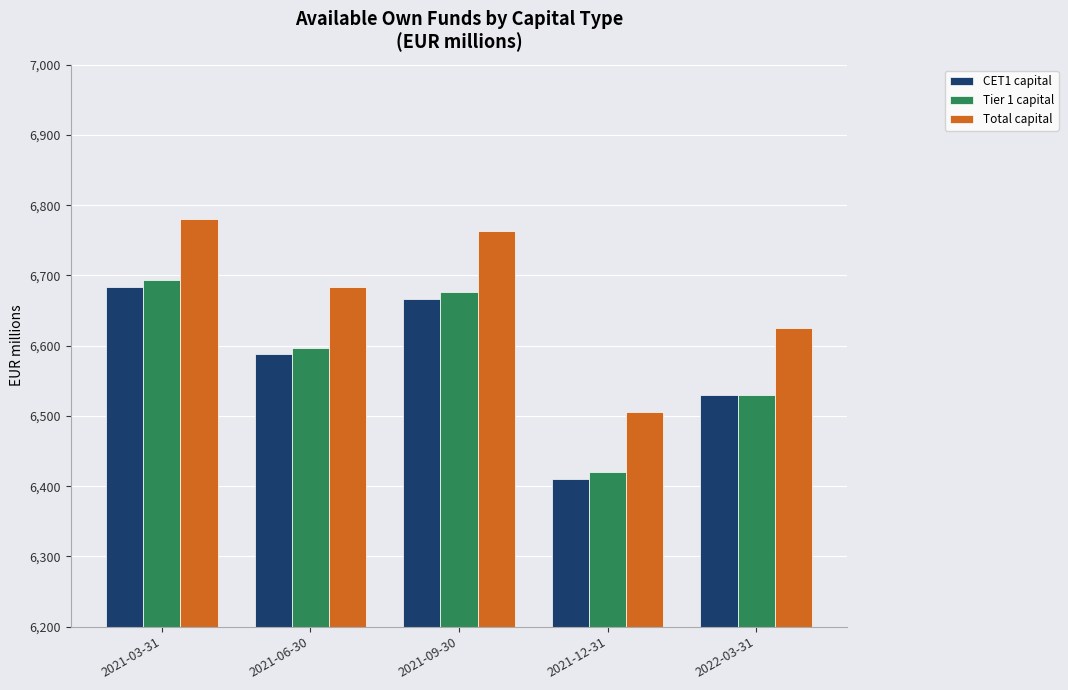

List the labels in order of Total capital value, smallest first.

2021-12-31, 2022-03-31, 2021-06-30, 2021-09-30, 2021-03-31